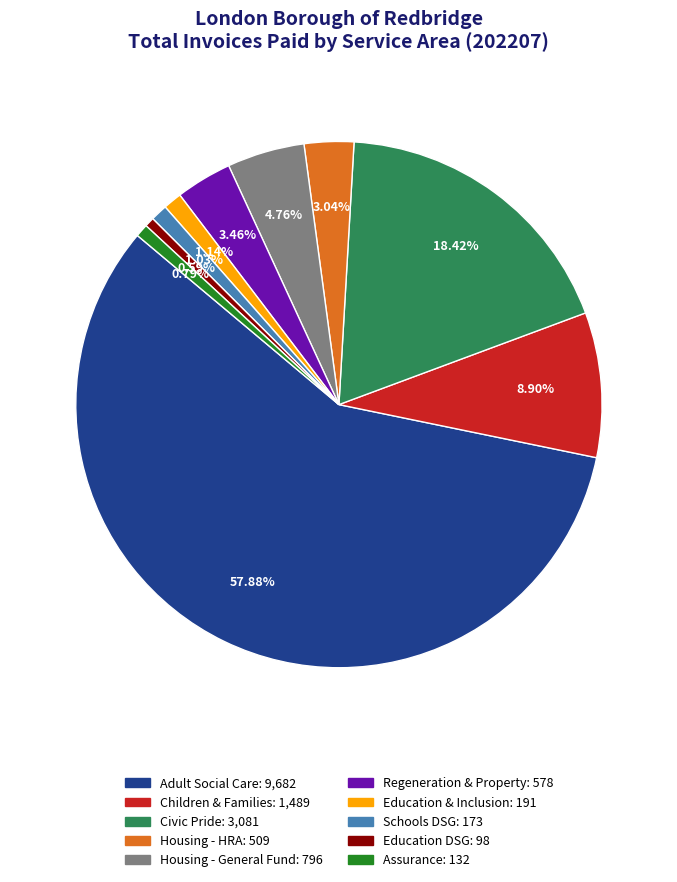

Which slice represents more than half of the pie?

Adult Social Care